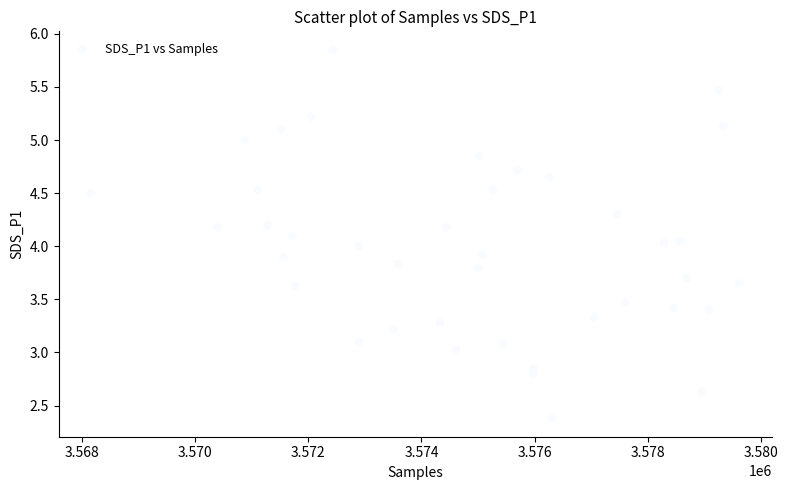

What is the range of X values (max minus min)?

11448.0